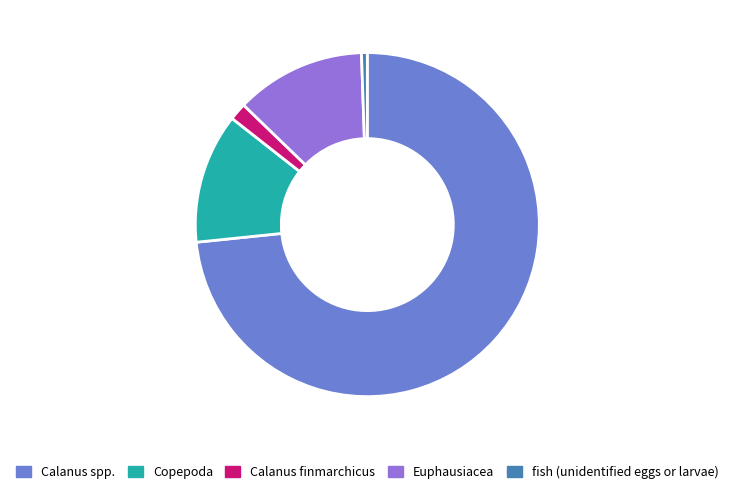

Which has a higher value, Calanus spp. or Copepoda?

Calanus spp.